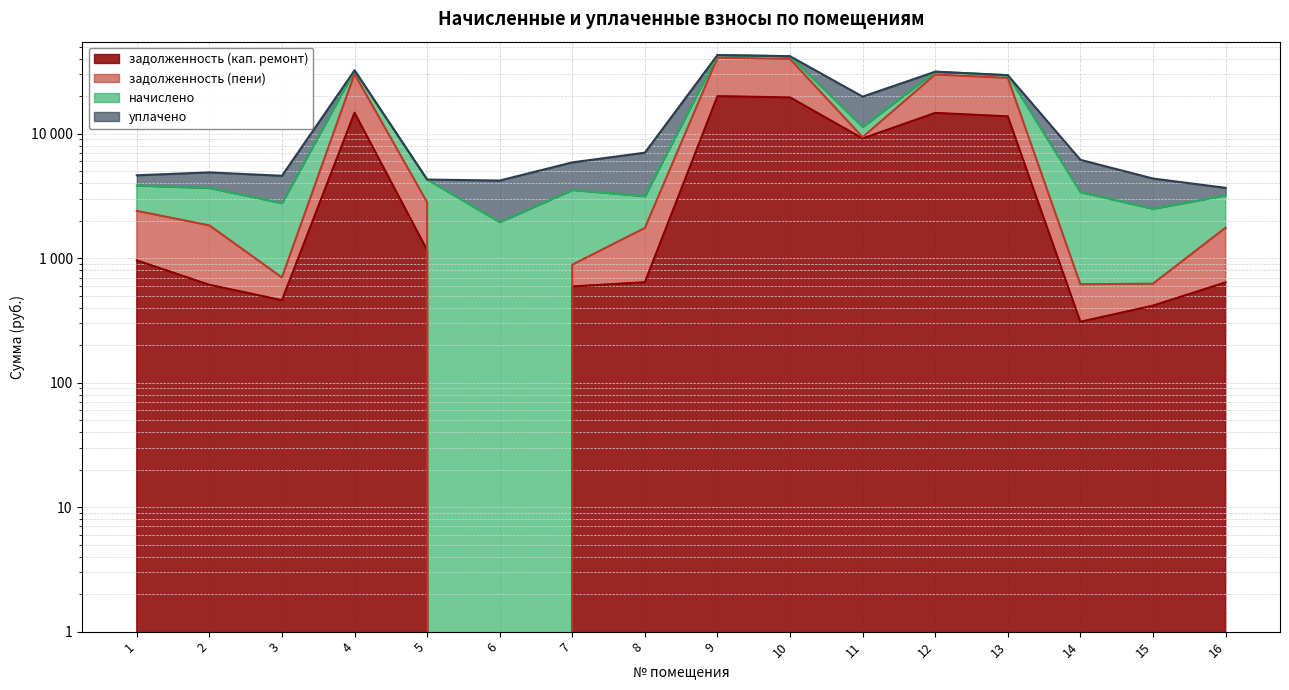

The задолженность (кап. ремонт) series shows 961.2 at 1. True or false?

True